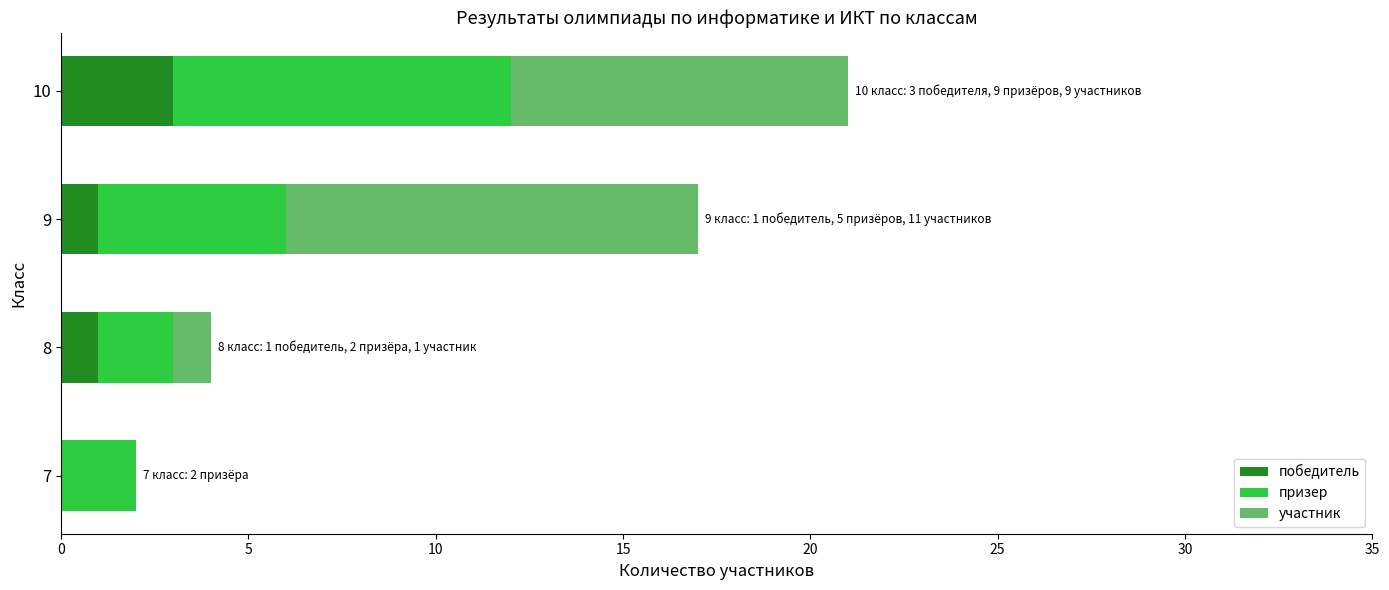

At which label does победитель reach its peak?

10